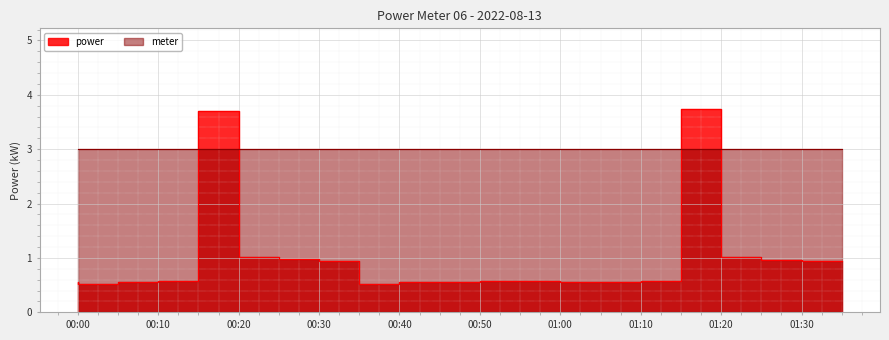

What is the label of the 7th point from the right?

2022-08-13T01:05:00